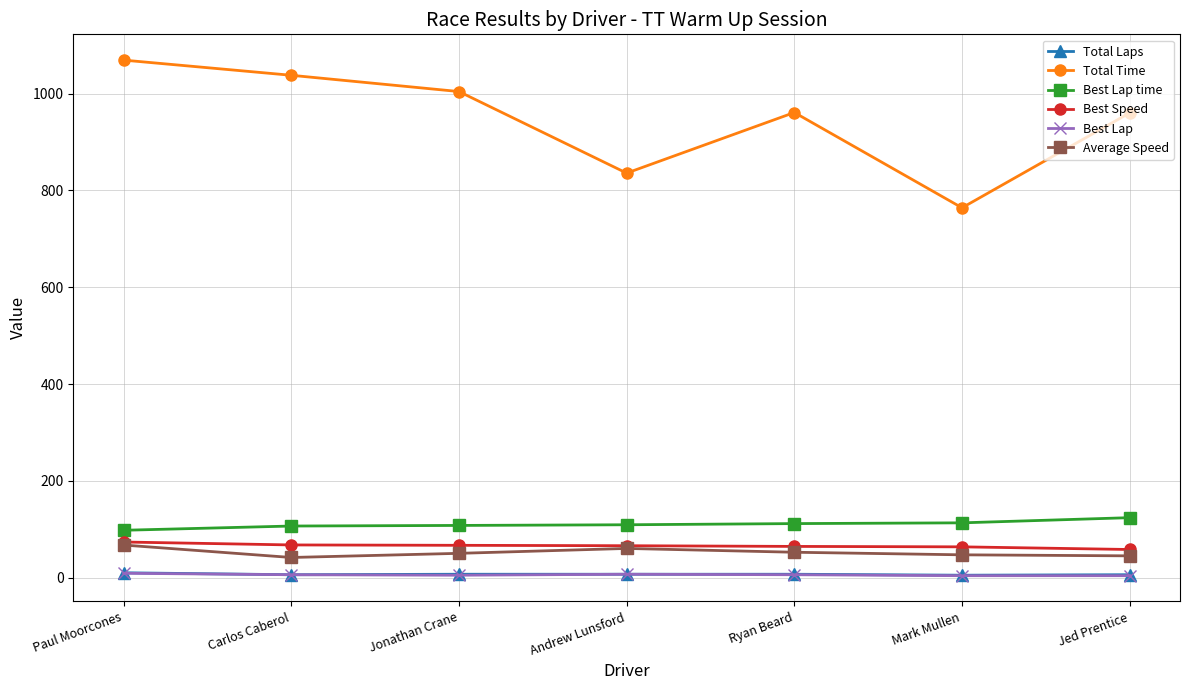

True or false: Average Speed and Total Time intersect in this chart.

False